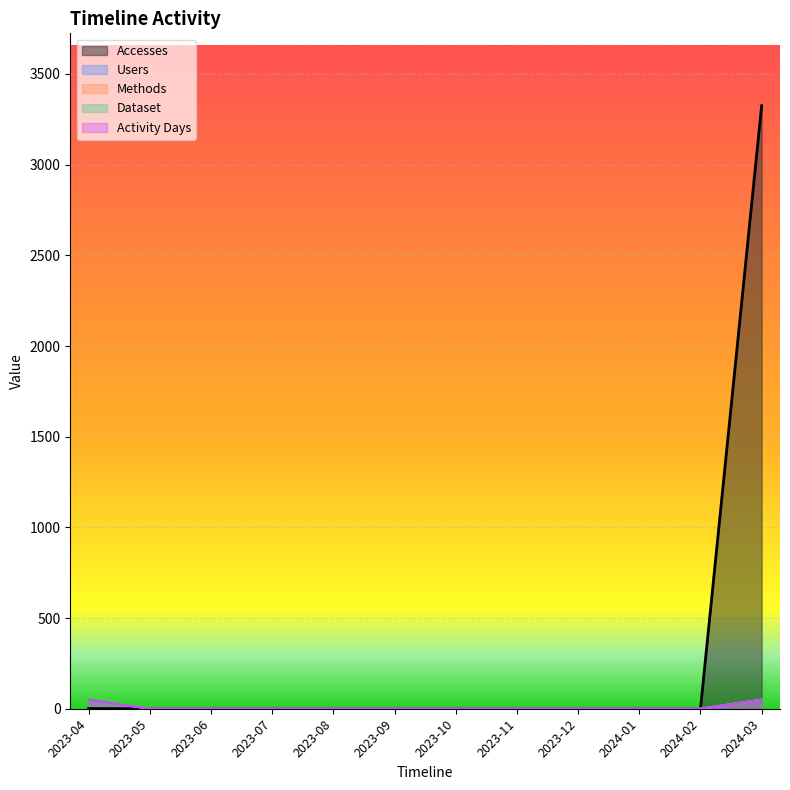

Count the number of data series in this chart.

5